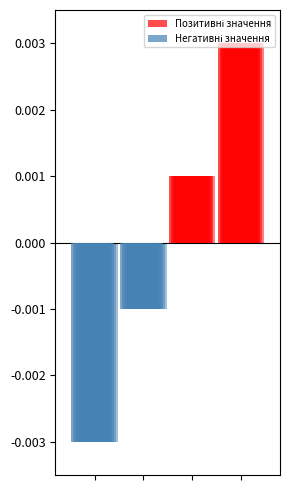

Which series has the widest spread of values?

Позитивні значення